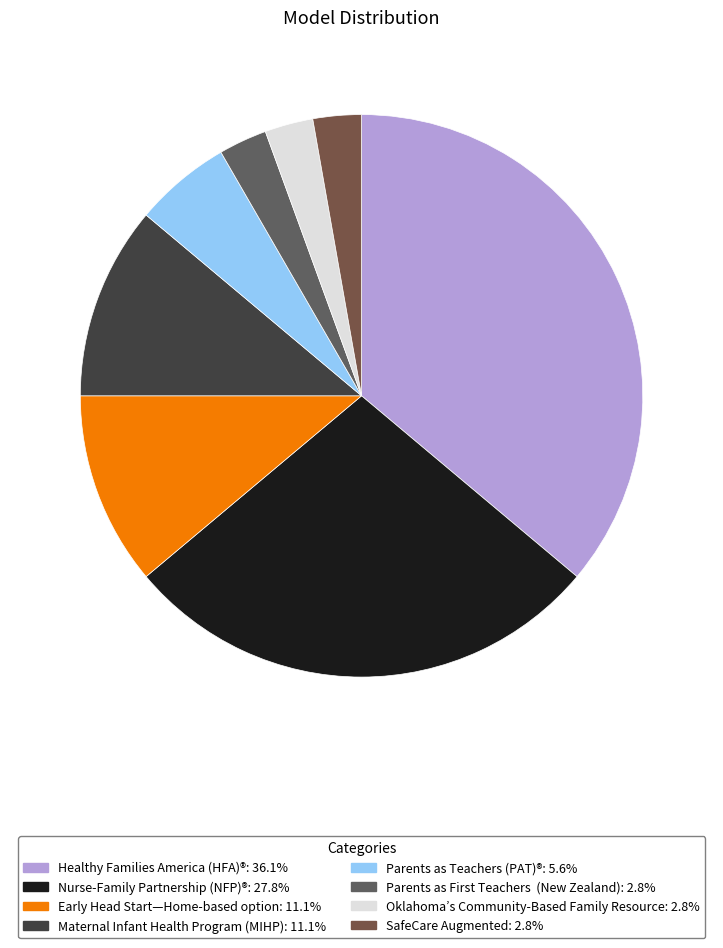

Is it true that Nurse-Family Partnership (NFP)® is 15% of the pie?

False